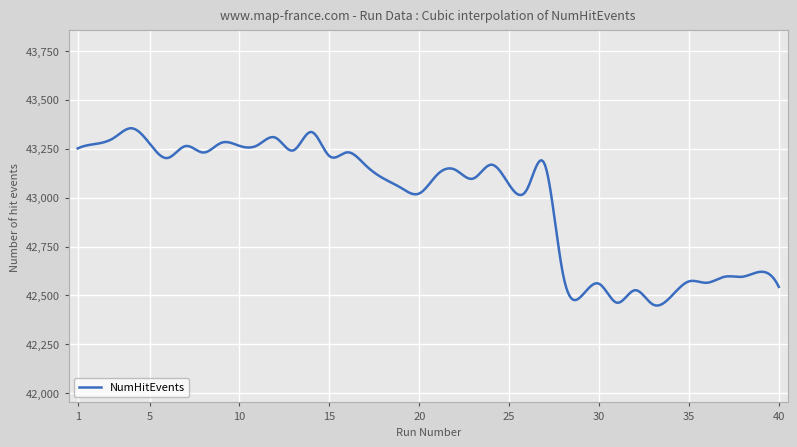

What is the greatest value displayed?

43354.0